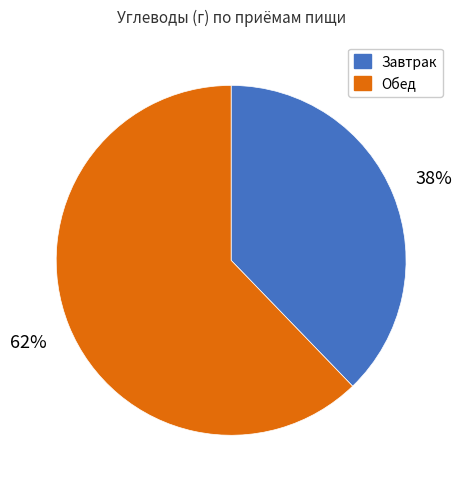

True or false: Обед accounts for 62% of the total.

True